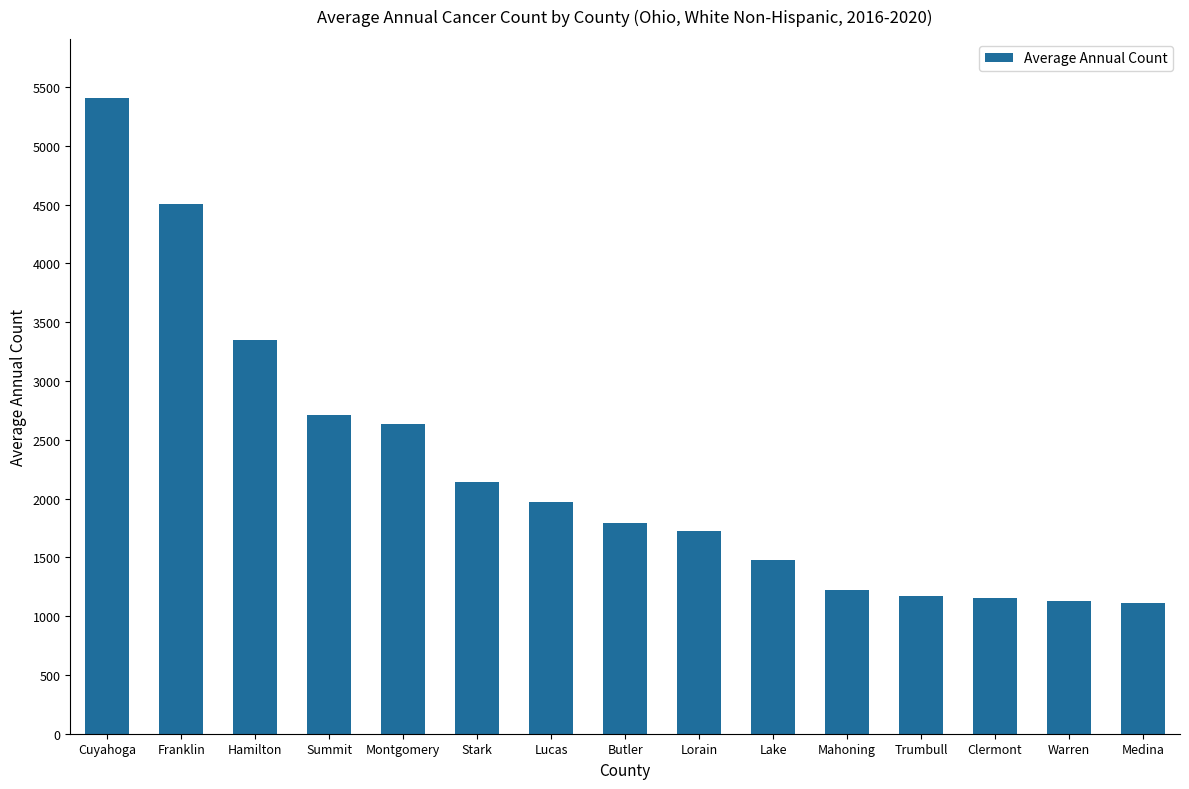

What value does the data have at Clermont, to the nearest 100?

1200